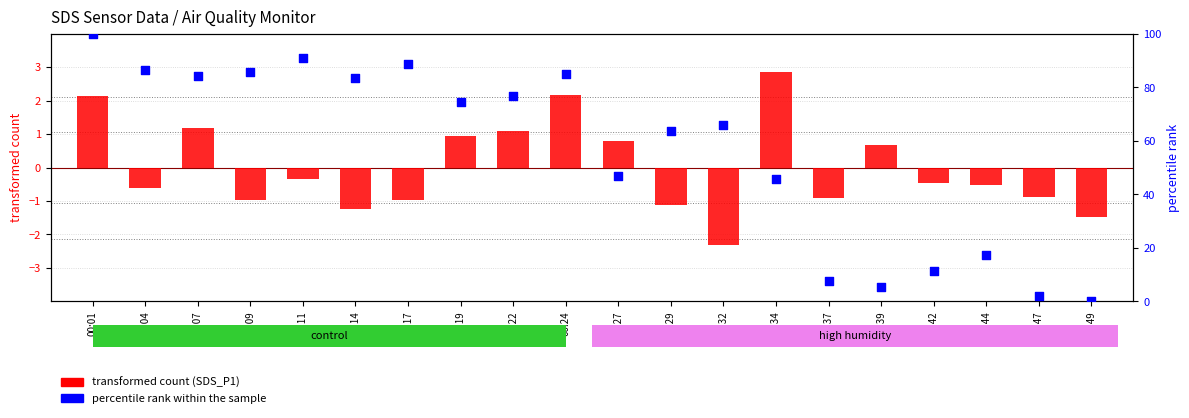

Which series reaches the minimum Y coordinate?

transformed count (SDS_P1)